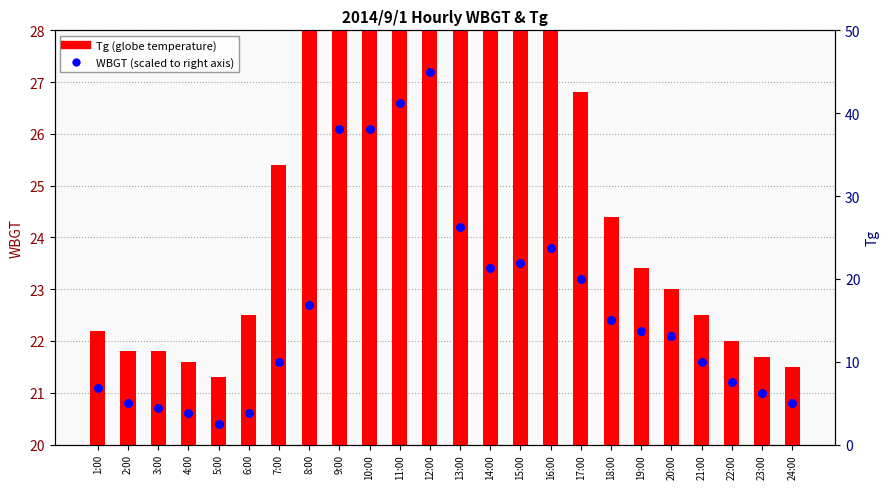

At which category is the sum across all series the highest?

12:00